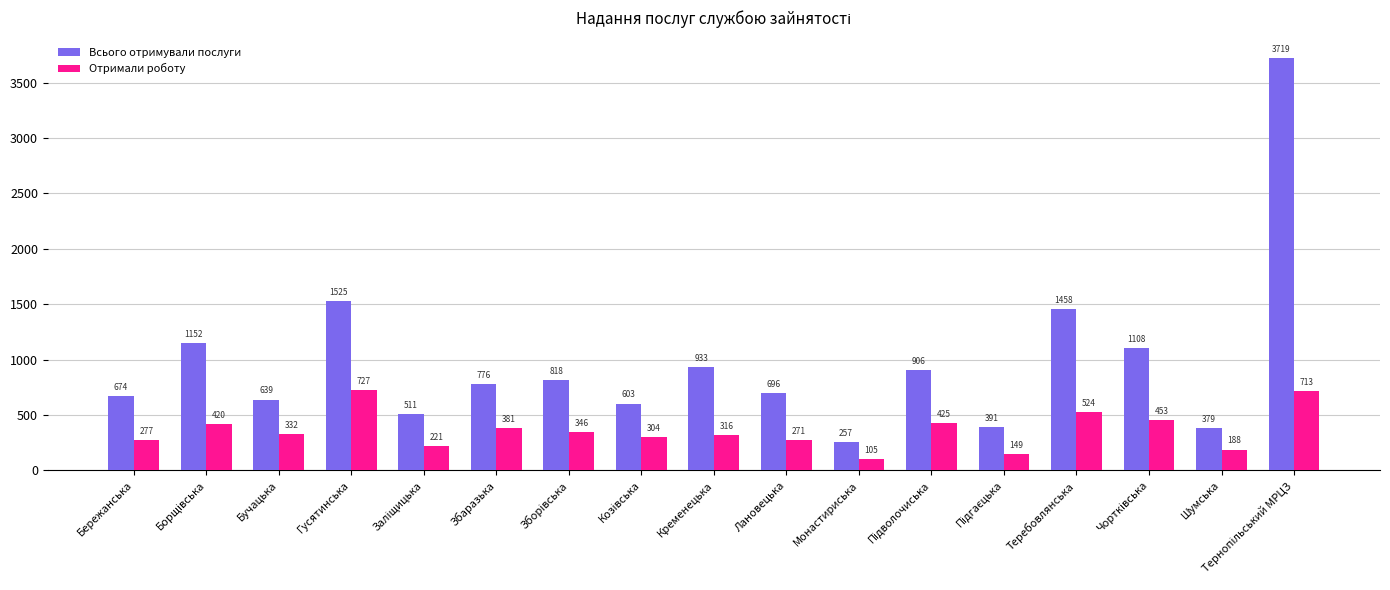

What is the average value of the Отримали роботу series?

362